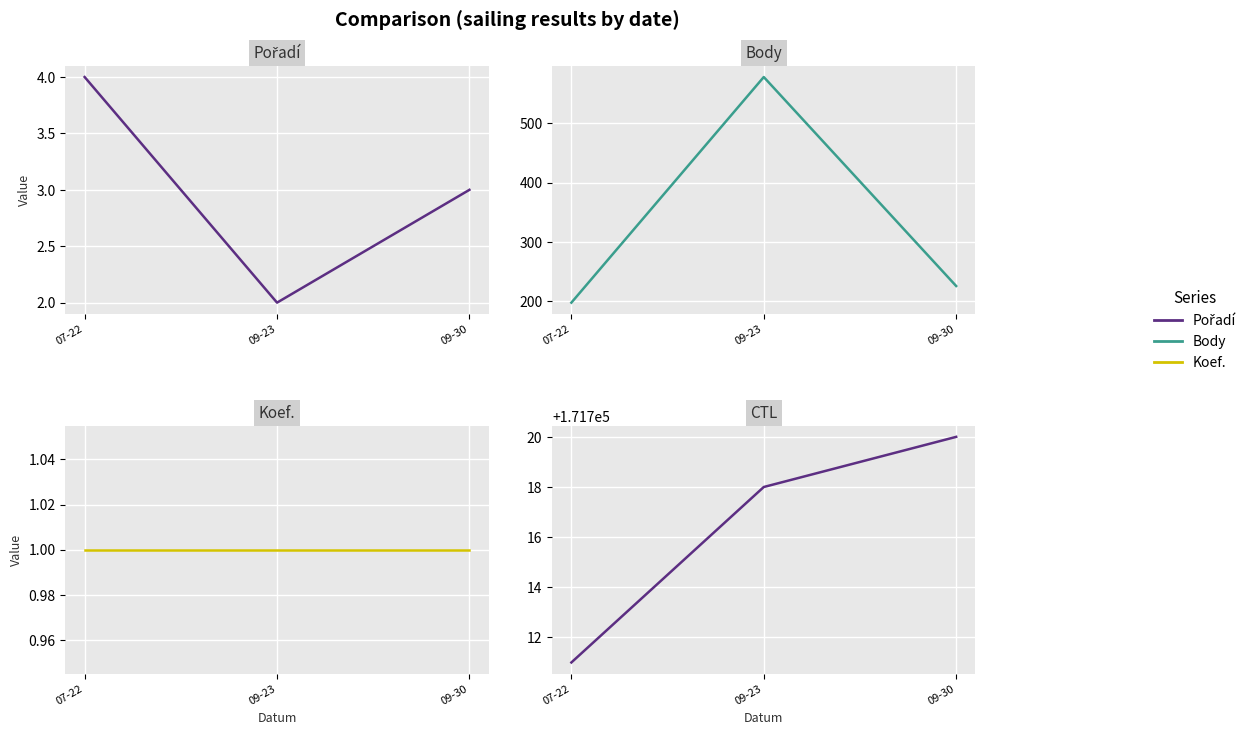

Reading left to right, what are all the values shown in this chart?

Pořadí: 4	2	3
Body: 198	578	226
Koef.: 1	1	1
CTL: 171711	171718	171720